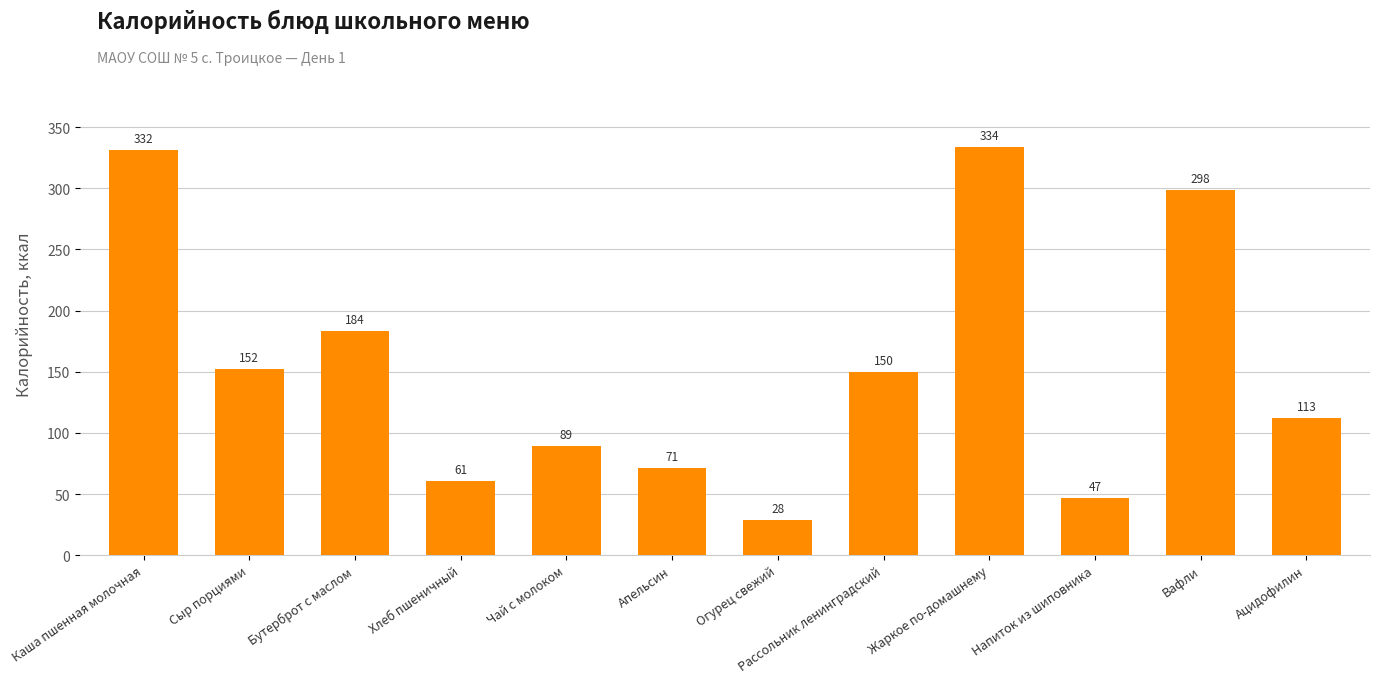

How many bars are there in total?

12